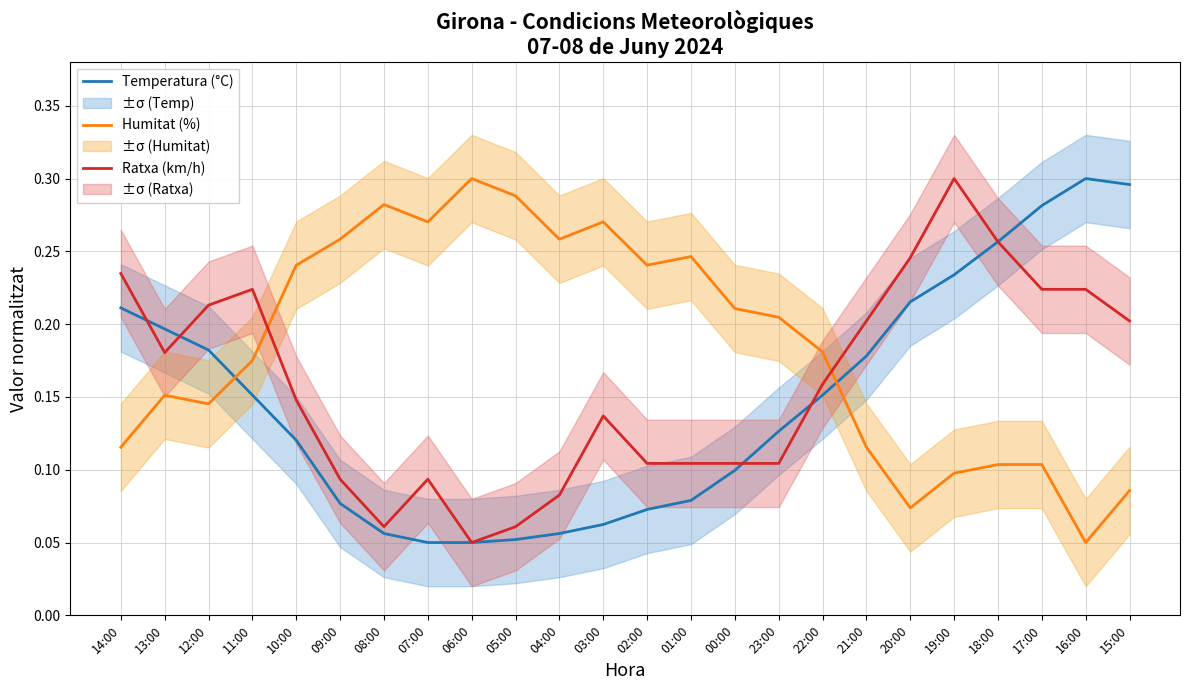

What is the total value across all series at 10:00?

0.5